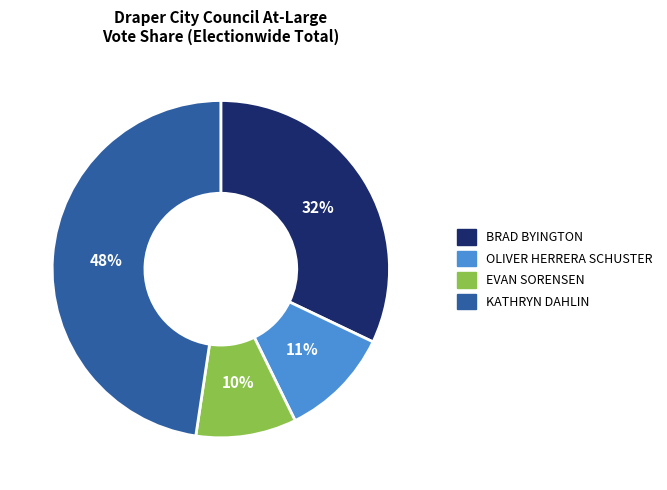

To the nearest percent, what percentage of the pie is BRAD BYINGTON?

32%